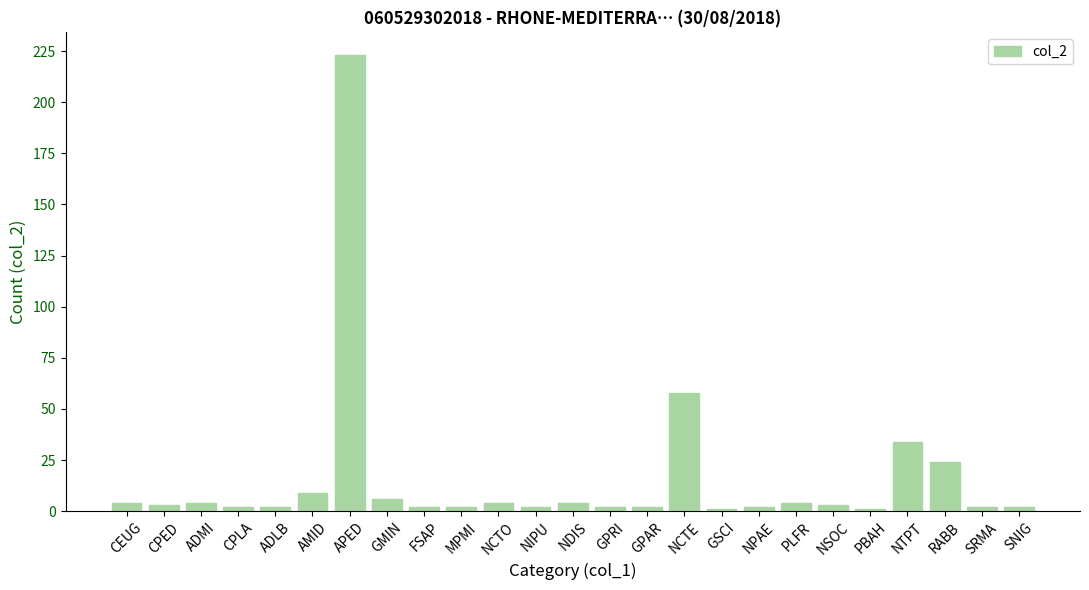

What is the ratio of the value at GPRI to the value at GSCI?

2.0